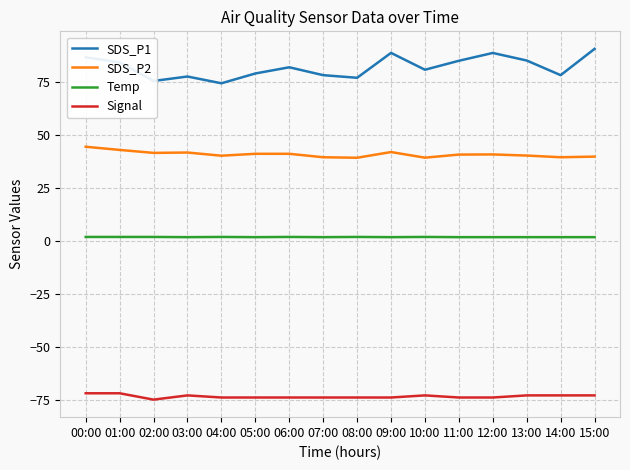

At which label does SDS_P1 first exceed 82?

00:00